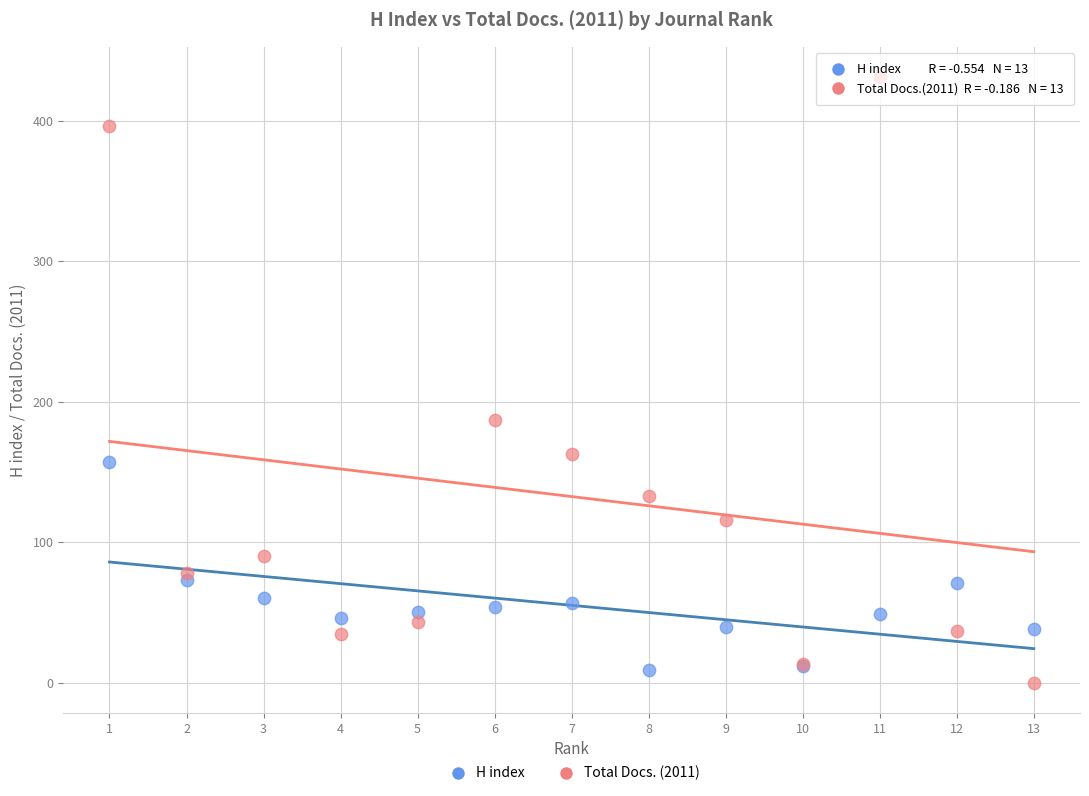

Which series reaches the maximum Y coordinate?

Total Docs. (2011)